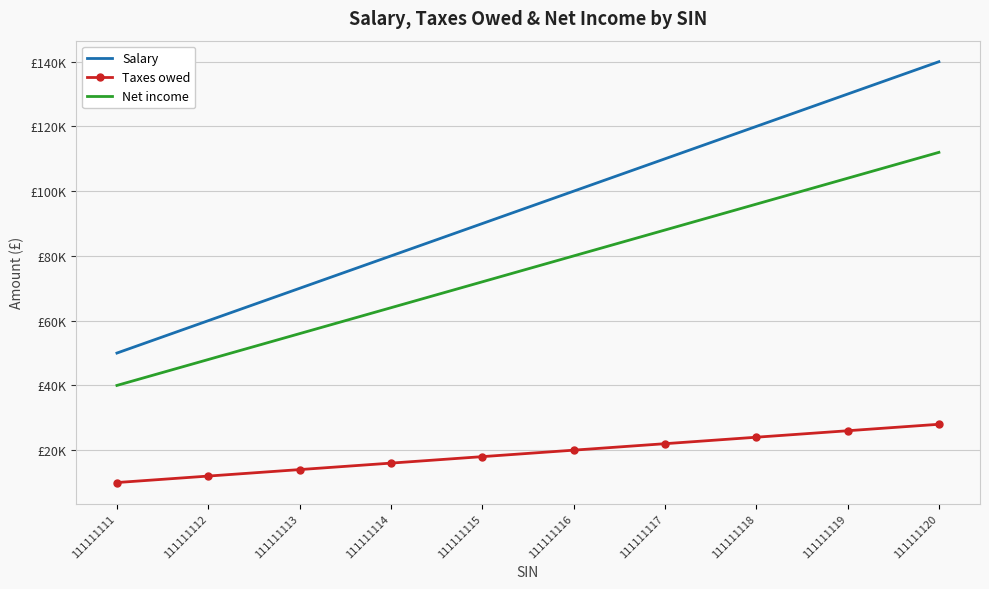

What are all the series names shown in the legend?

Salary, Taxes owed, Net income